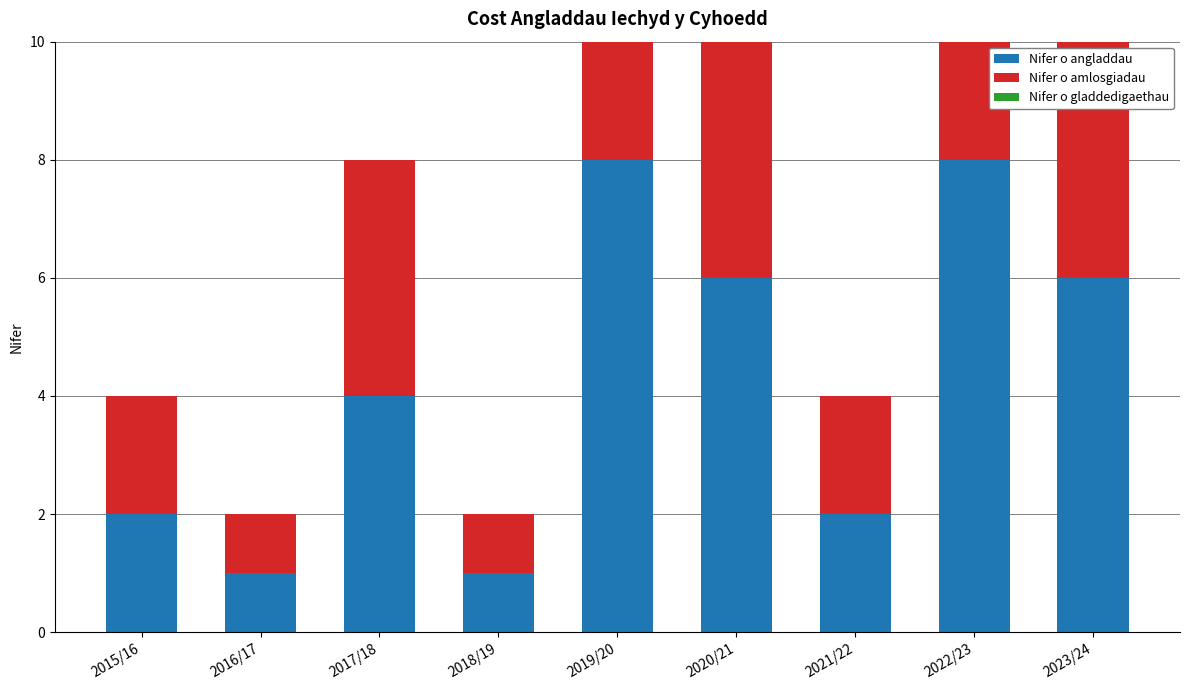

What is the label of the 8th bar from the left?

2022/23